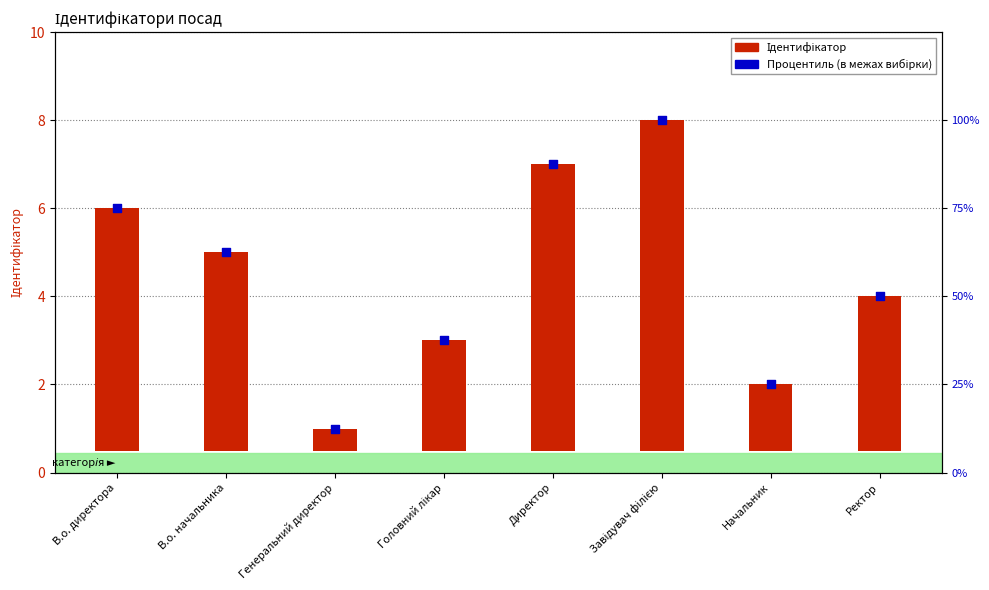

Which series has the largest Y range (max minus min)?

Процентиль (в межах вибірки)